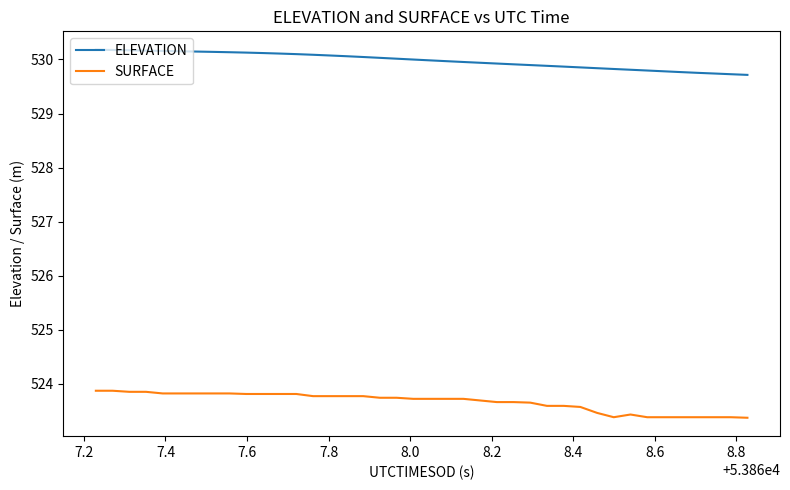

Which series has the largest total across all categories?

ELEVATION